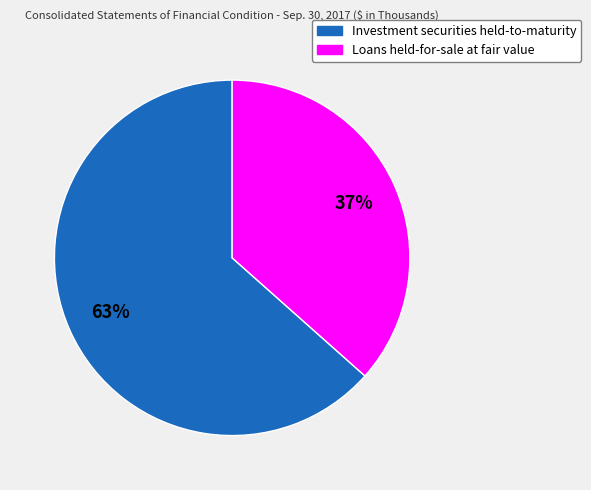

What percentage is the Investment securities held-to-maturity slice, to the nearest percent?

63%